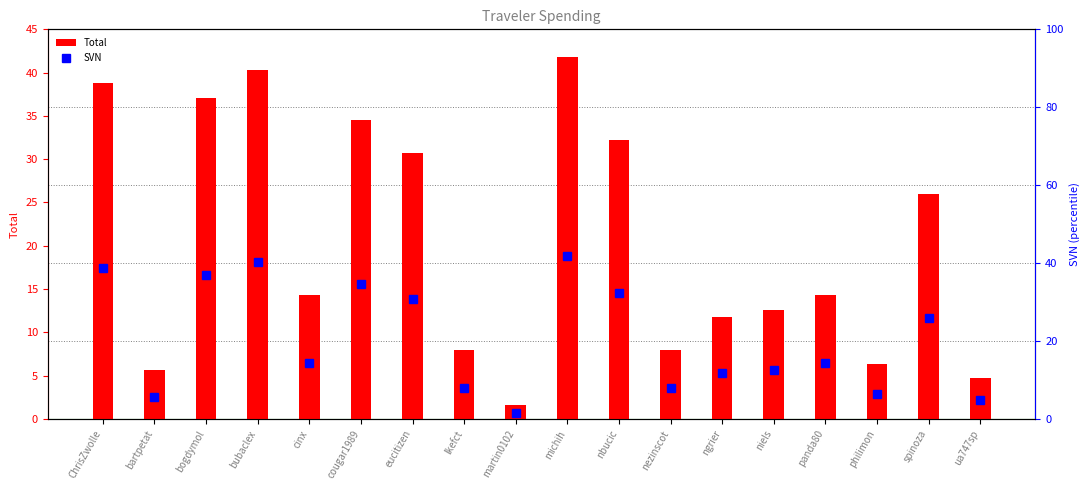

True or false: Total has a value of 52.2 at bogdymol.

False